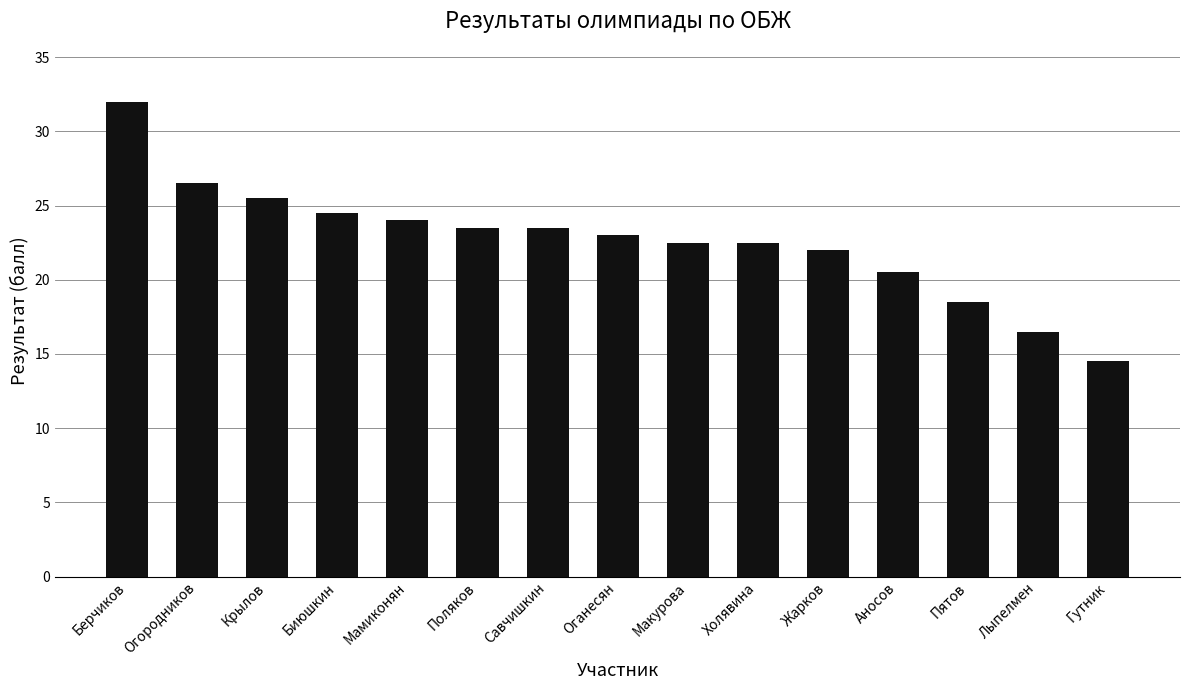

How many categories are shown in the chart?

15